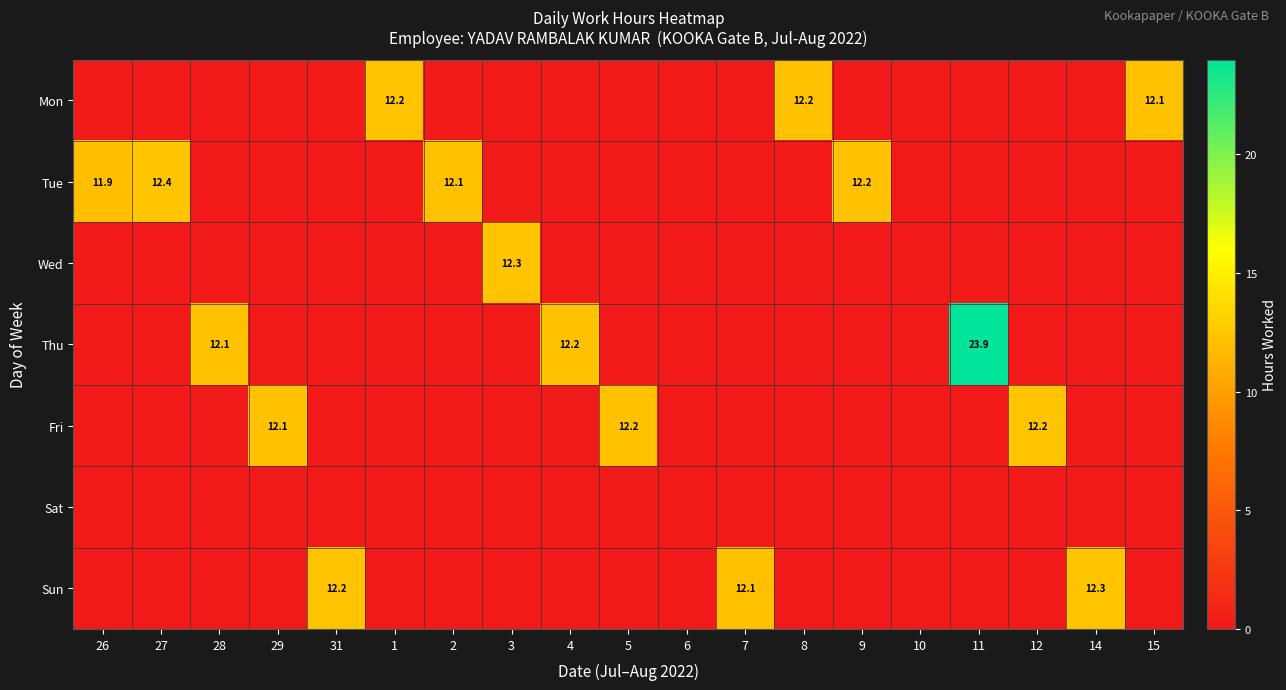

True or false: Fri has a value of 12.1 at 29.

True